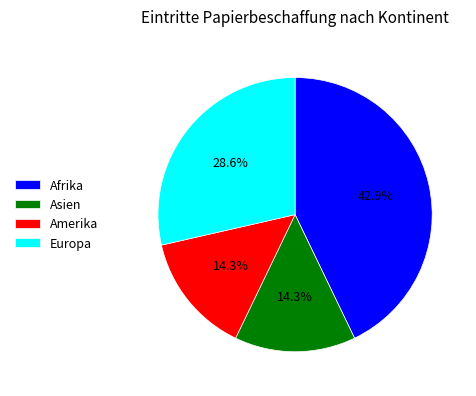

What is the ratio of the value at Afrika to the value at Europa?

1.5